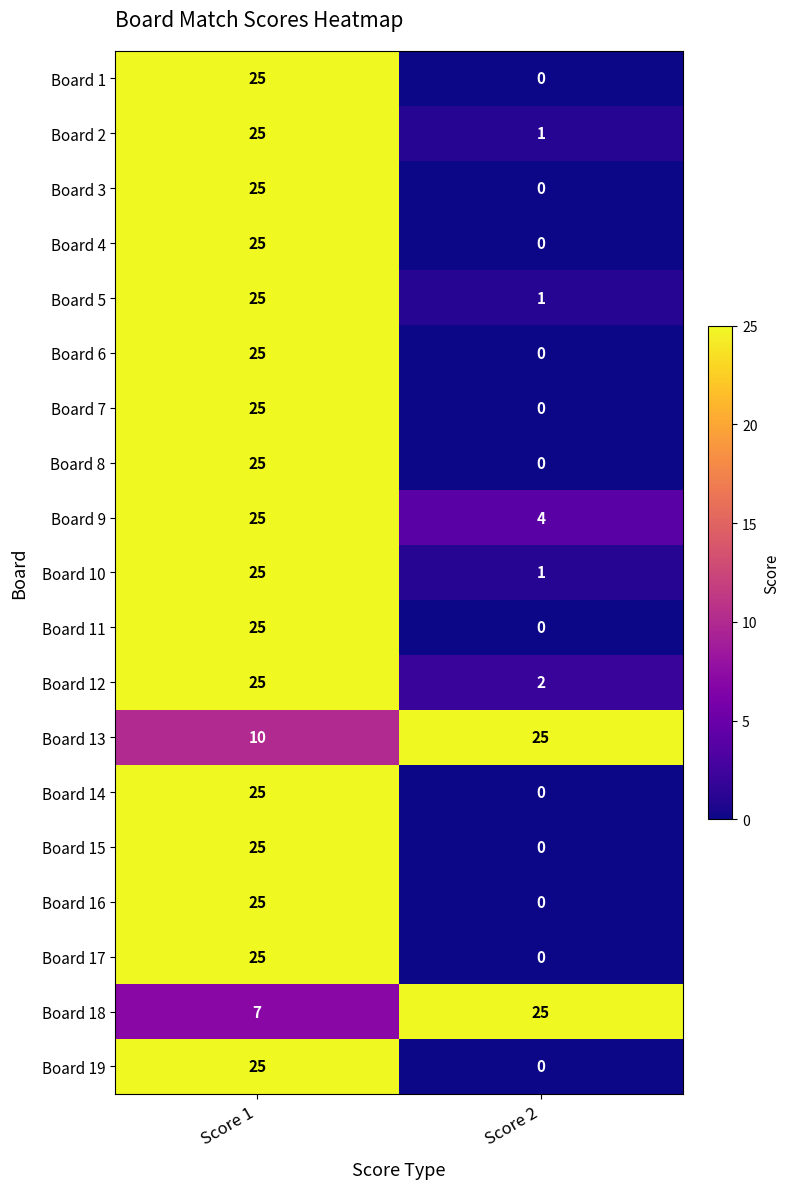

At which category is the sum across all series the highest?

Score 1